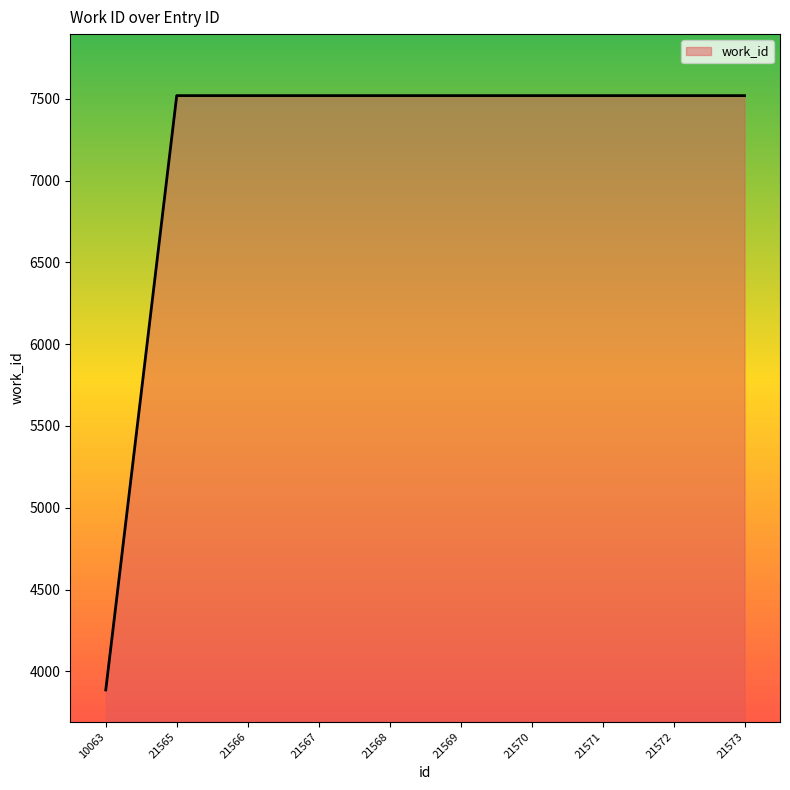

What is the difference between the maximum and minimum values?

3632